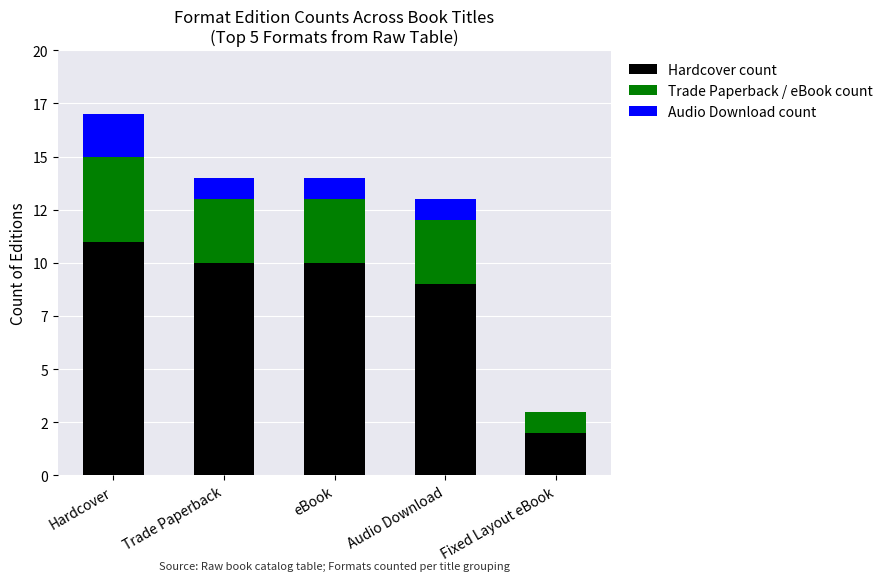

What is the label of the 2nd bar from the left?

Trade Paperback